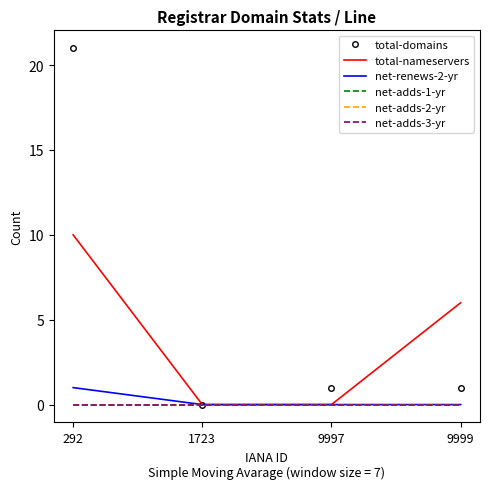

The net-renews-2-yr series shows 0 at 9997. True or false?

True